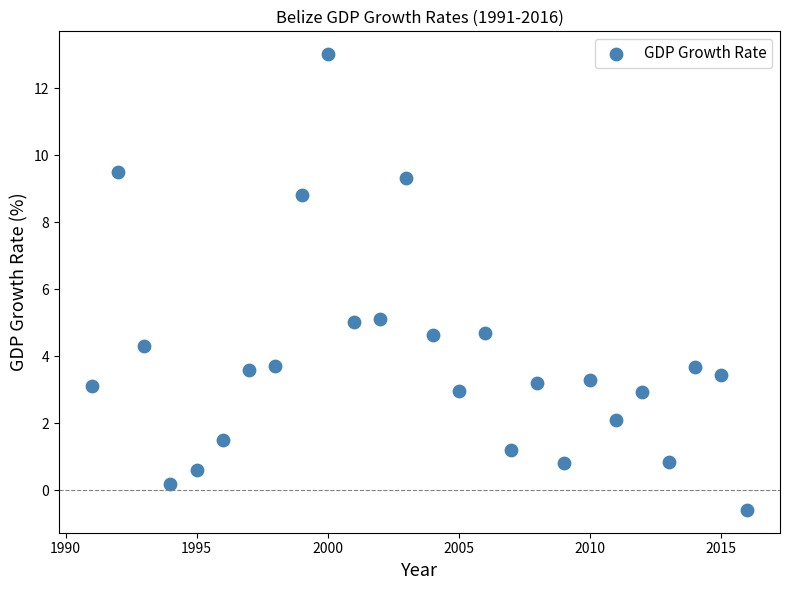

What is the range of Y values (max minus min)?

13.6